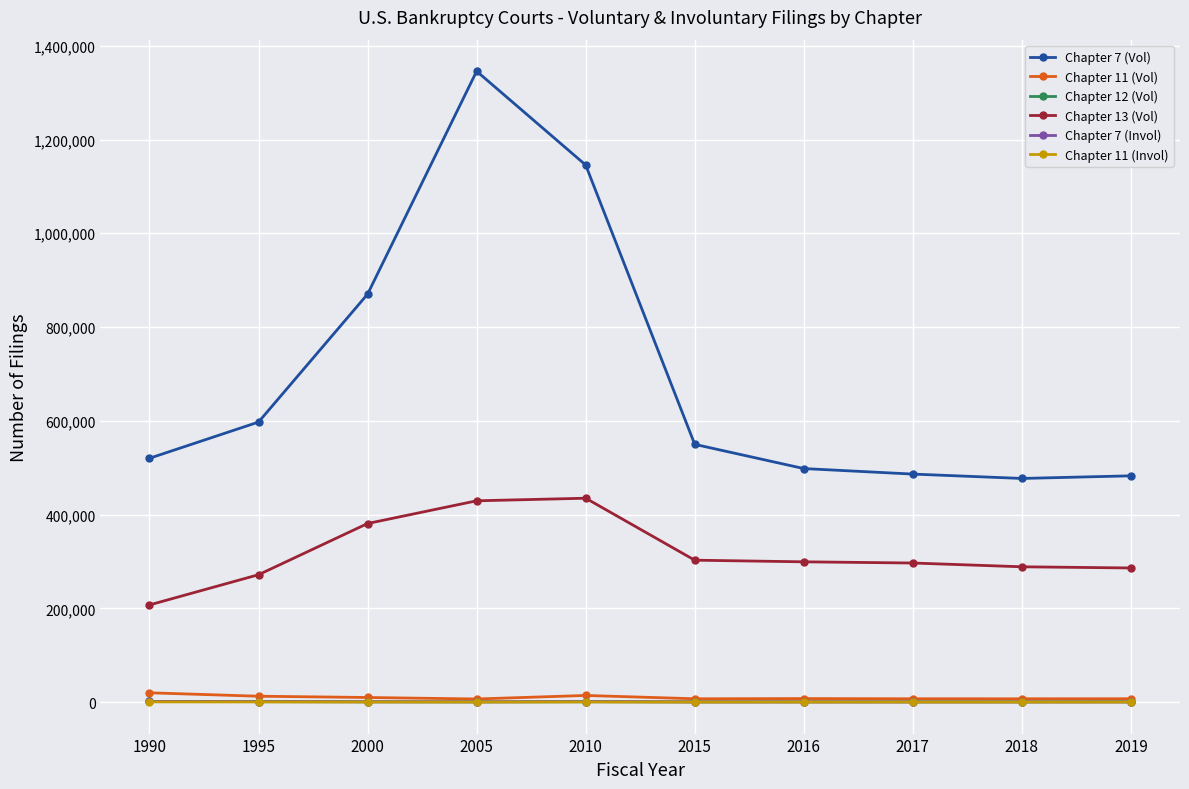

True or false: Chapter 12 (Vol) has a value of 508 at 2017.

True